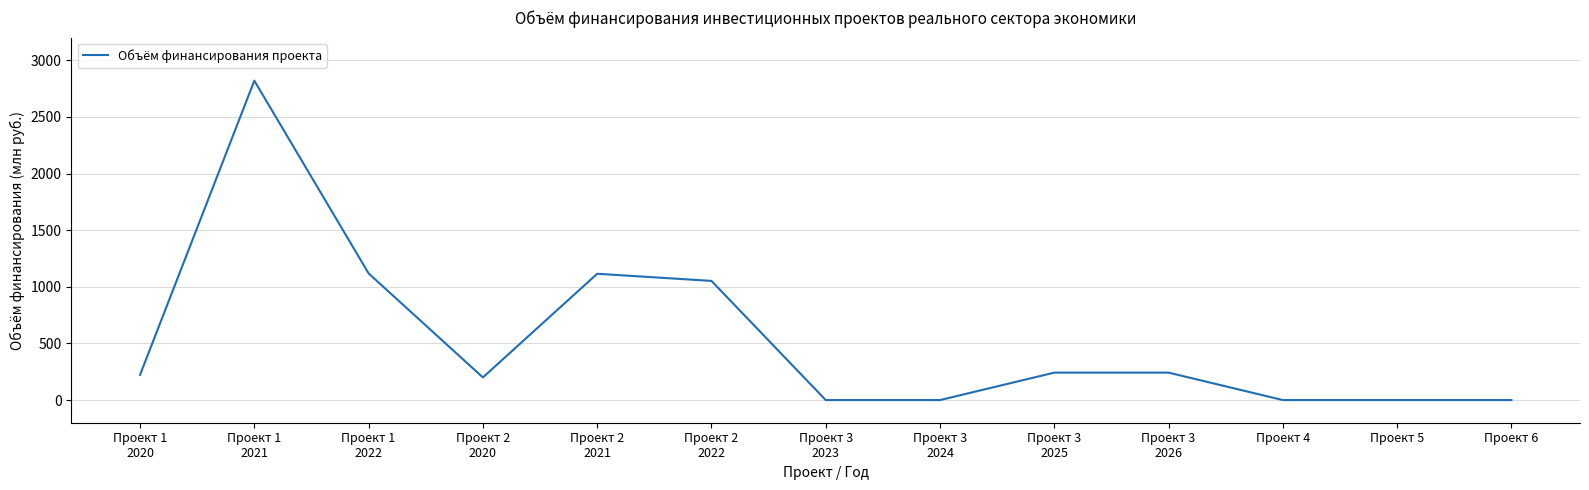

At which category does the chart reach its peak across all series?

Проект 1
2021